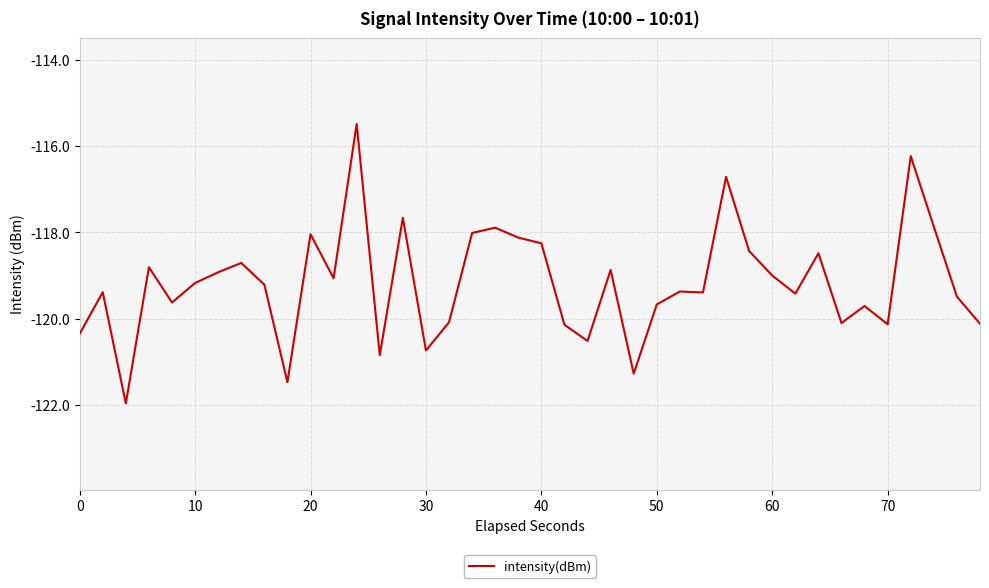

What is the difference between the maximum and minimum values?

6.5